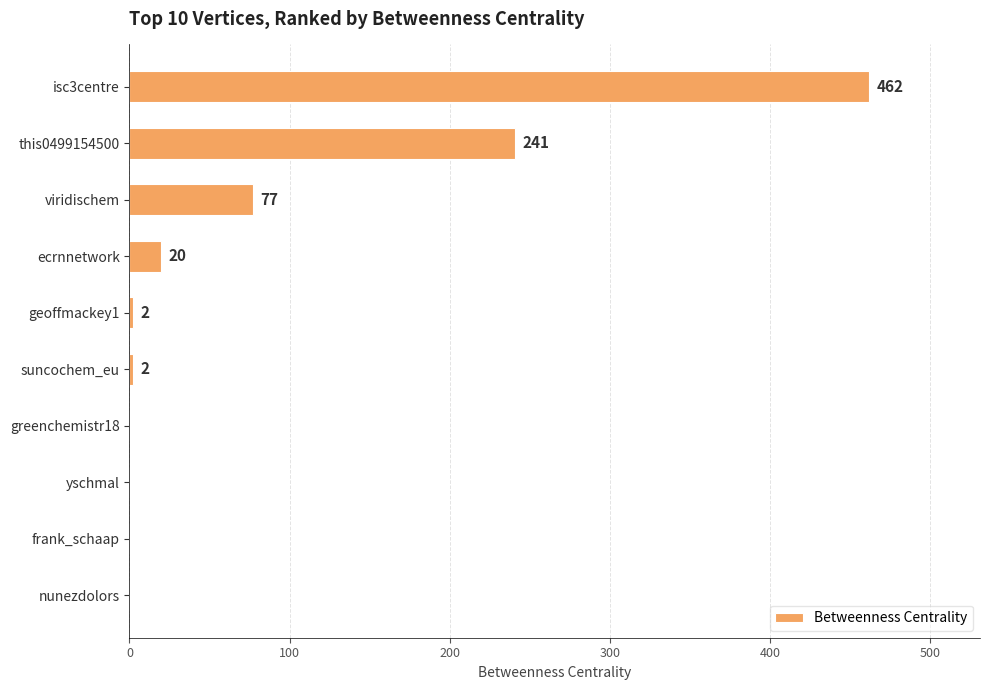

The value at this0499154500 is 241. True or false?

True